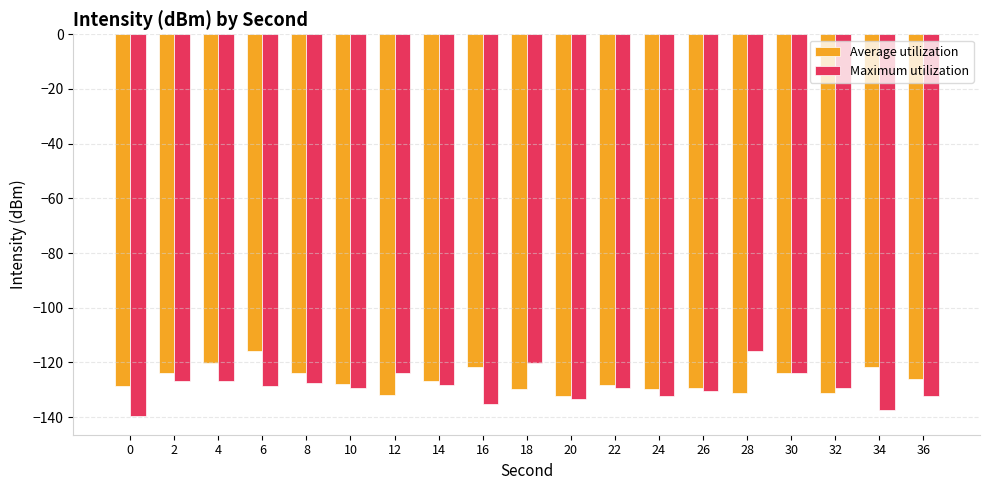

At 28, list the series in order from smallest to largest.

Average utilization, Maximum utilization